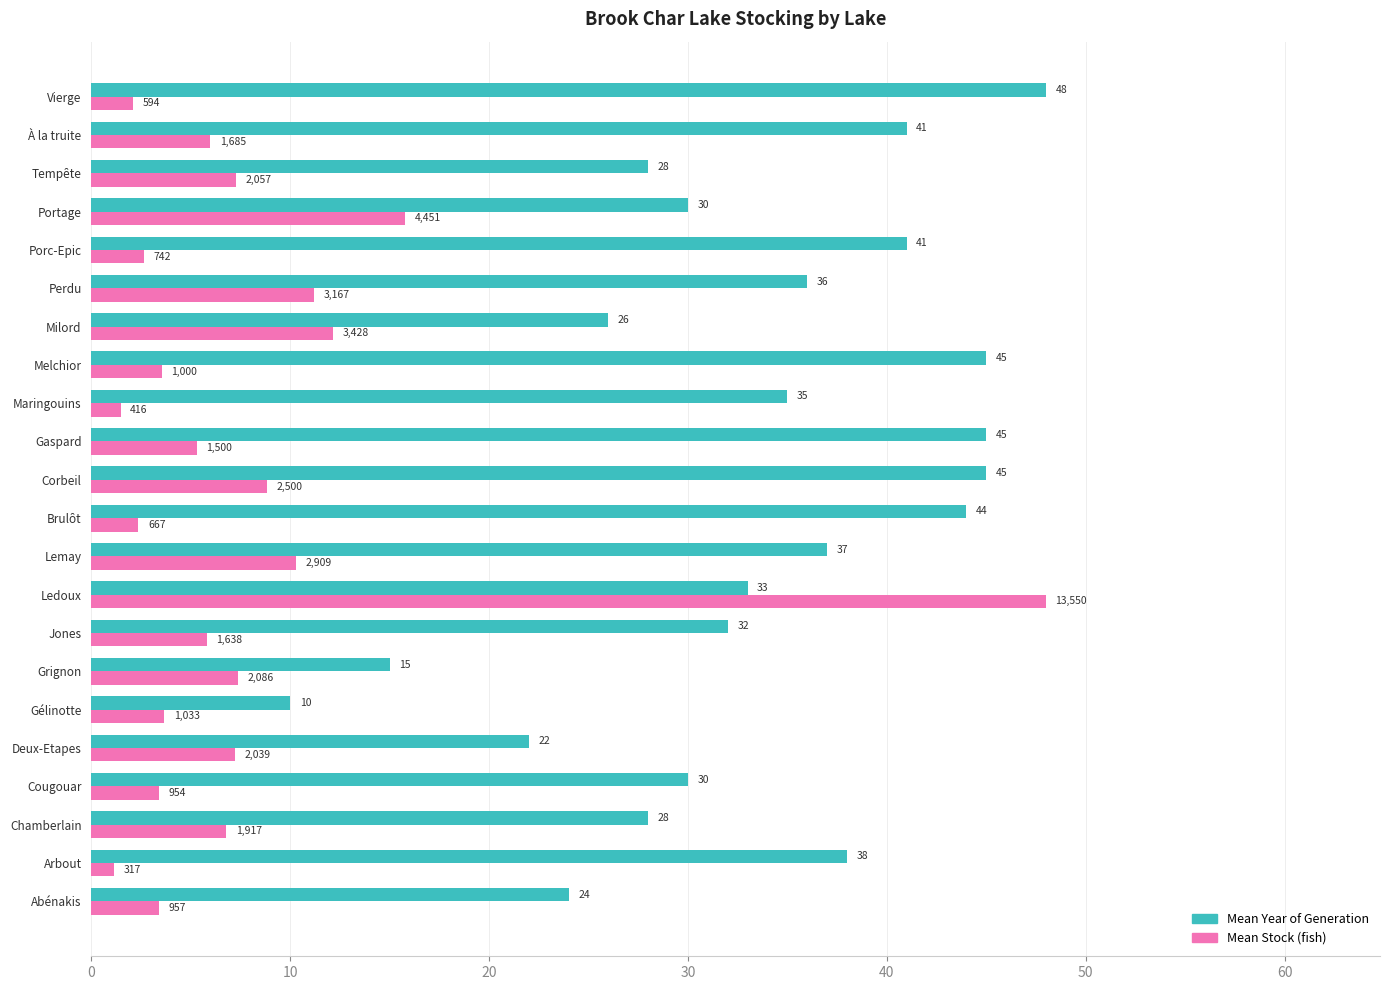

Is it true that Mean Year of Generation equals 4.4 at Grignon?

False